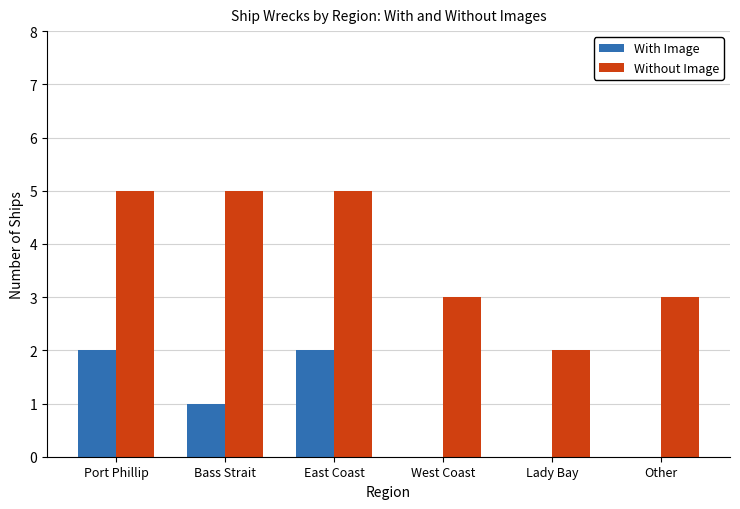

Reading left to right, list all the values displayed in this chart.

With Image: Port Phillip=2	Bass Strait=1	East Coast=2	West Coast=0	Lady Bay=0	Other=0
Without Image: Port Phillip=5	Bass Strait=5	East Coast=5	West Coast=3	Lady Bay=2	Other=3